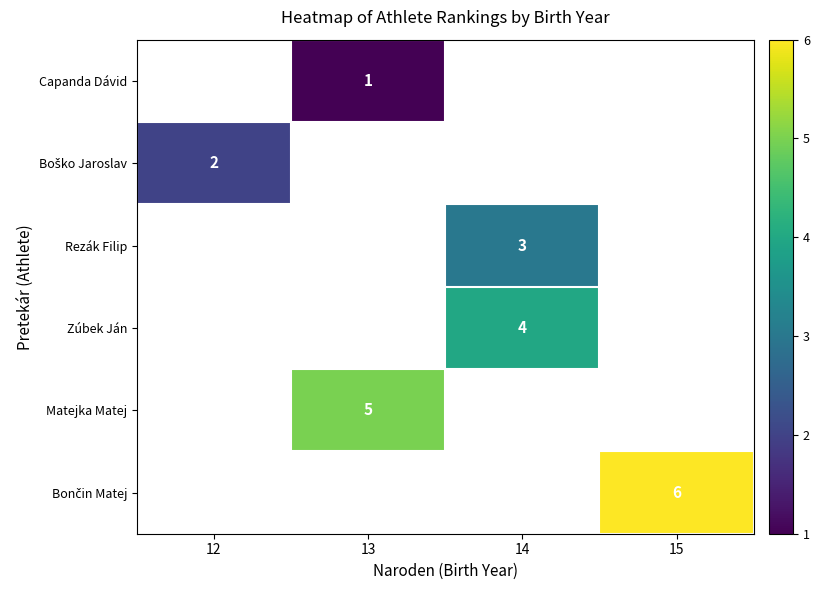

Which has a higher value, 13 or 12?

12